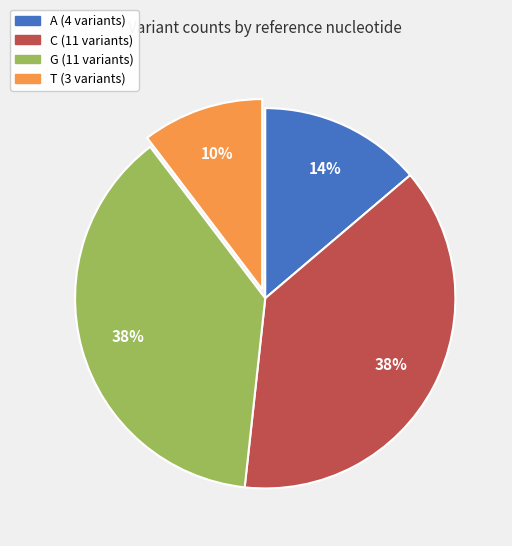

Count the number of slices in the pie.

4